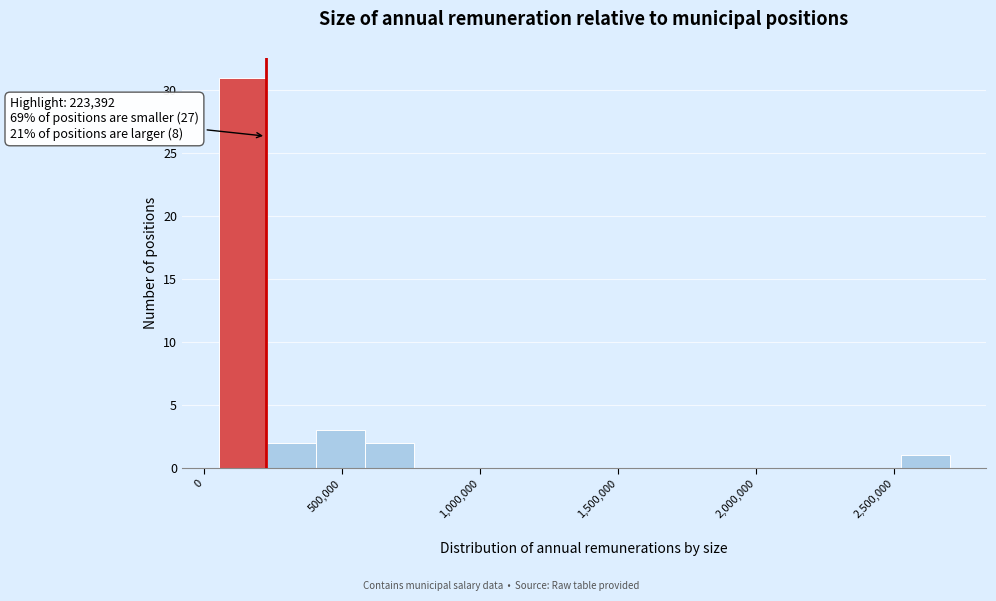

Read against the x-axis, roughly where is the centre of the tallest bar?

150000